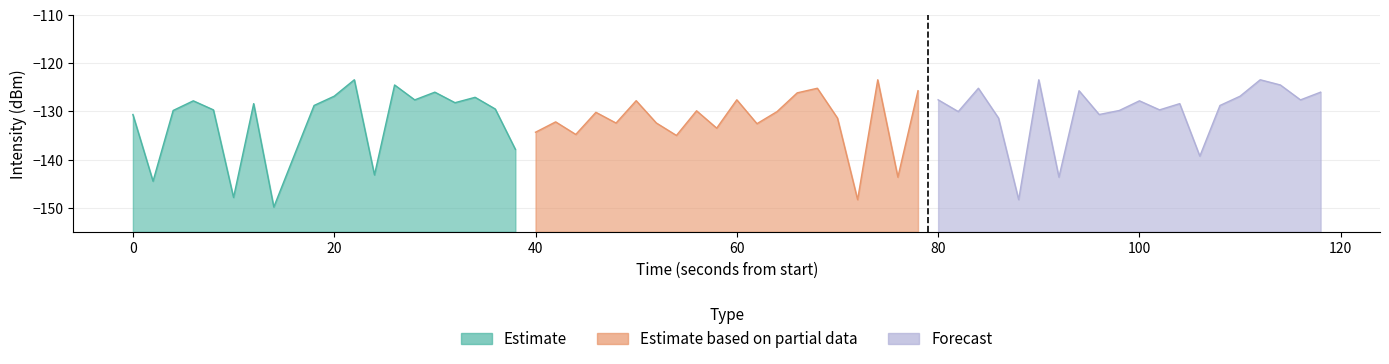

List the series in order of their peak value, highest first.

Estimate, Forecast, Estimate based on partial data